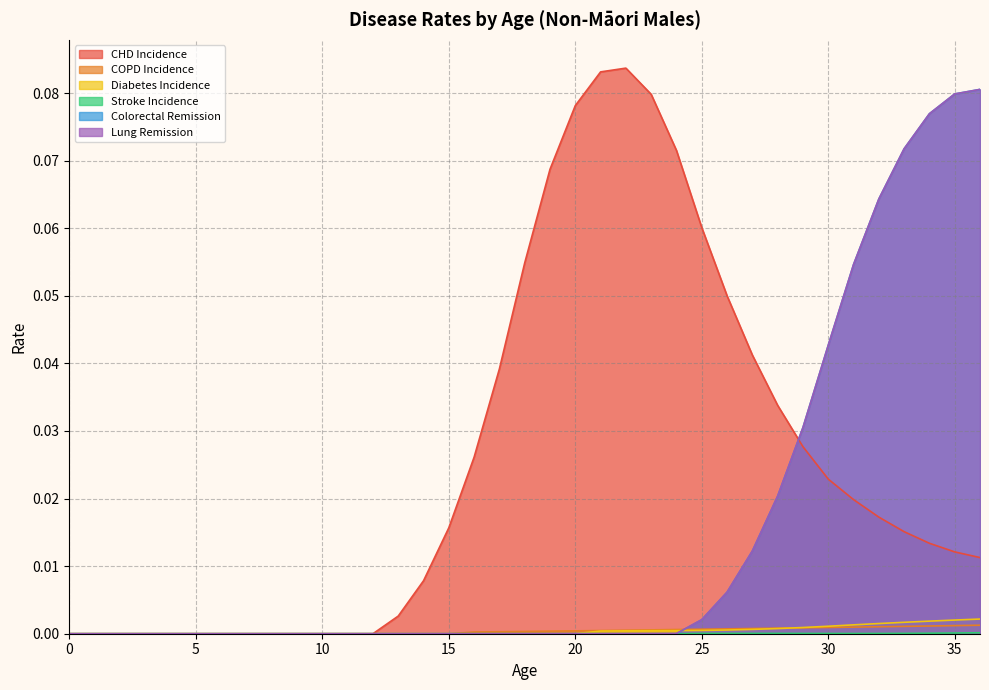

How many lines are shown in the chart?

6